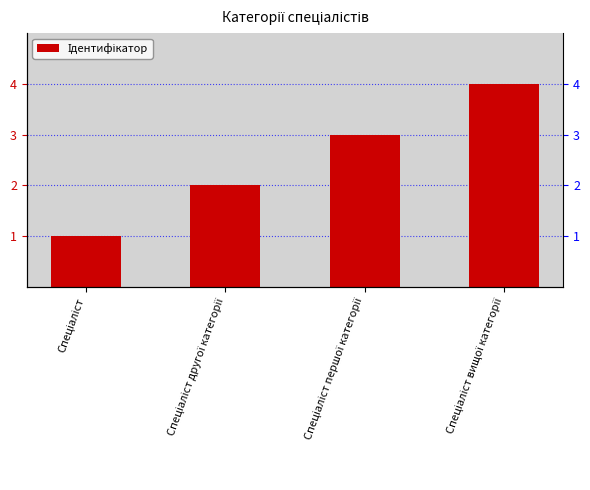

Reading left to right, extract all data points from this chart.

1	2	3	4